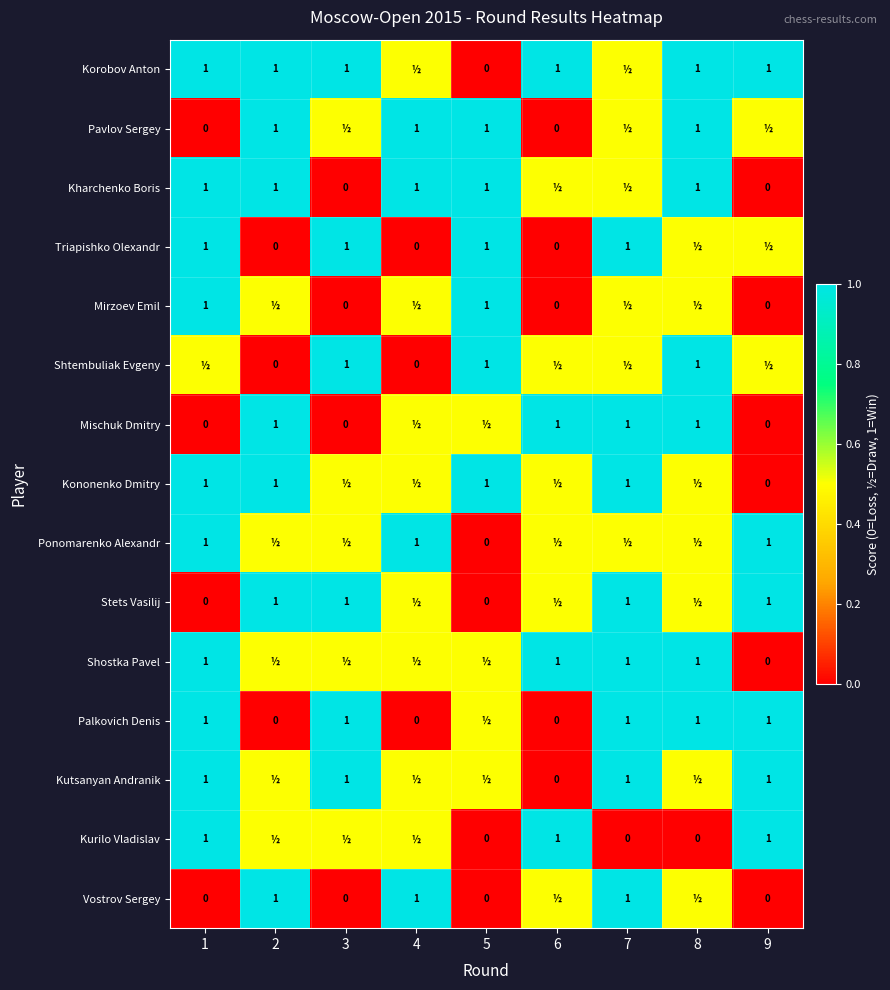

The Kharchenko Boris series shows 1.0 at 4. True or false?

True